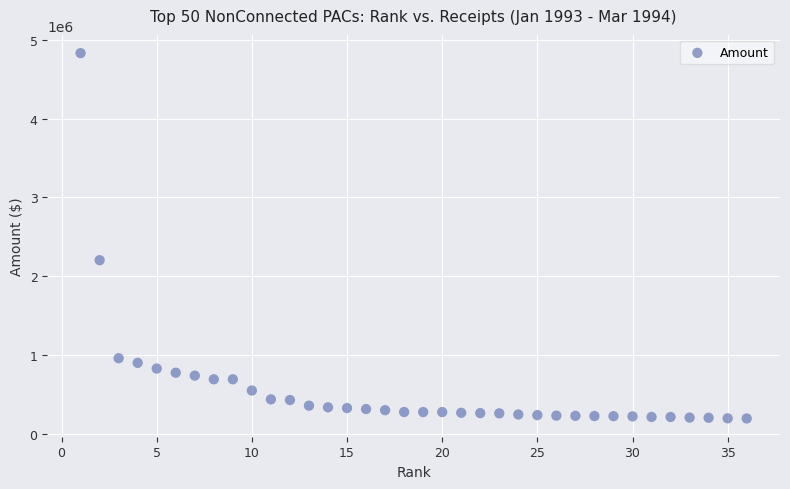

What Y value in the scatter plot is closest to 2512159?

2202798